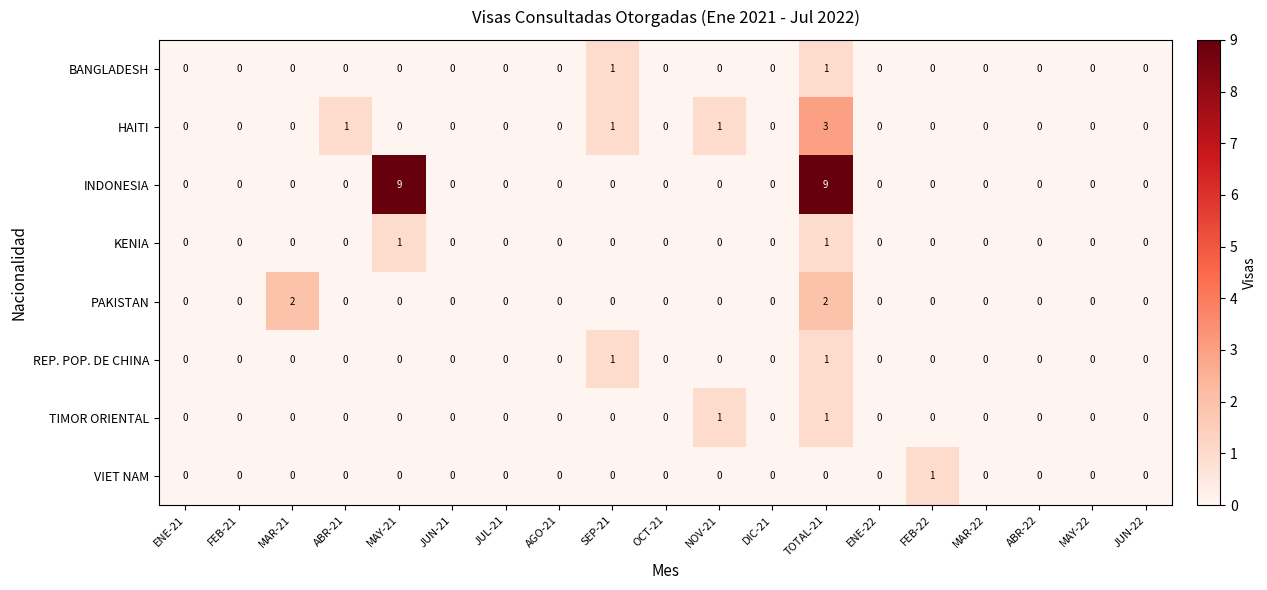

What is the greatest value displayed?

9